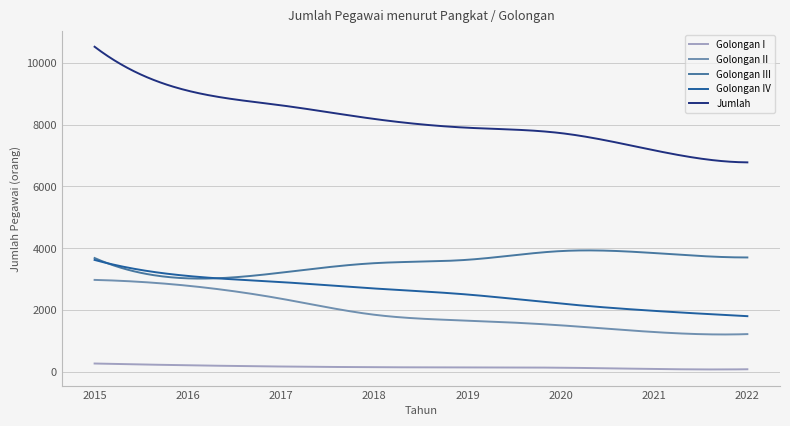

Which series has the largest total across all categories?

Jumlah